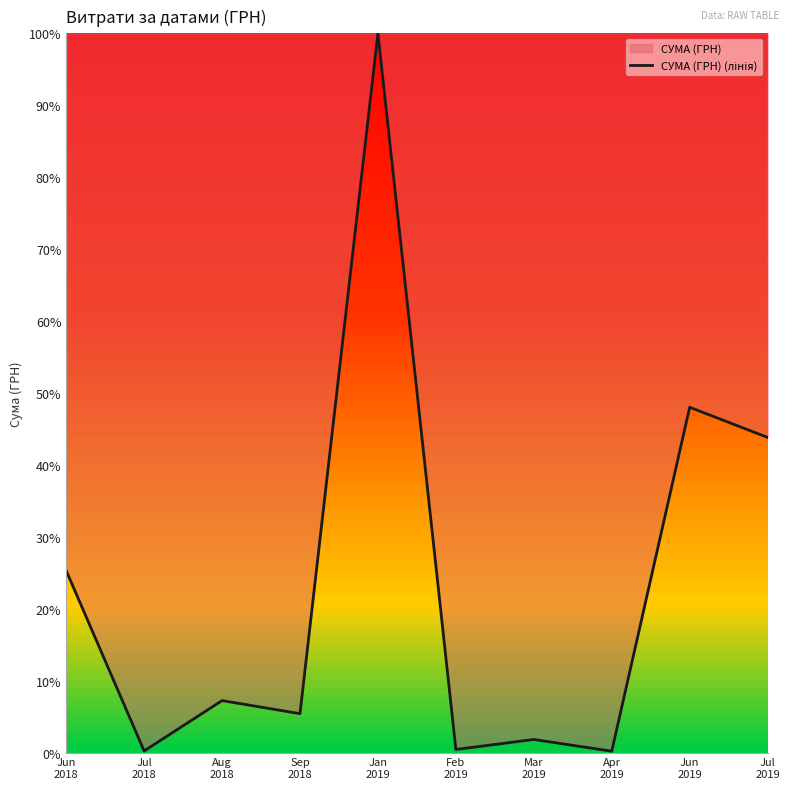

What is the sum of all values?

232.4